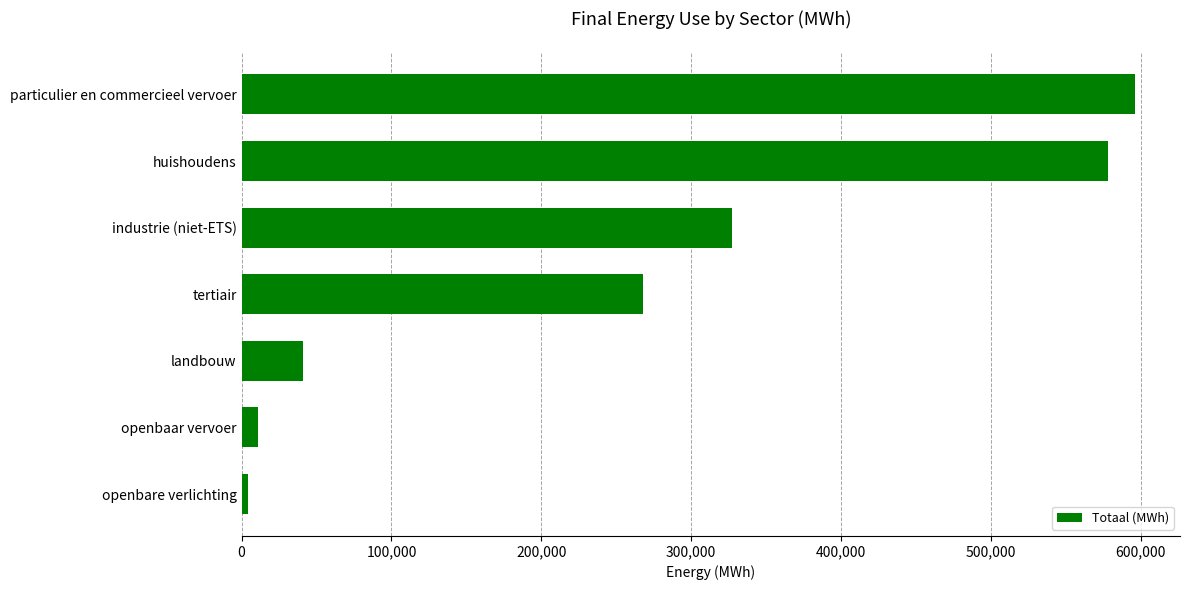

What is the minimum value shown in the chart?

4343.5